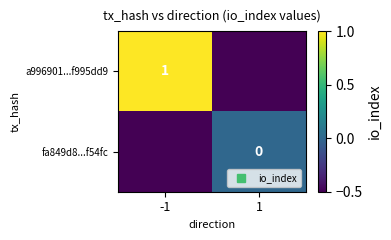

How many distinct data groups are displayed?

2